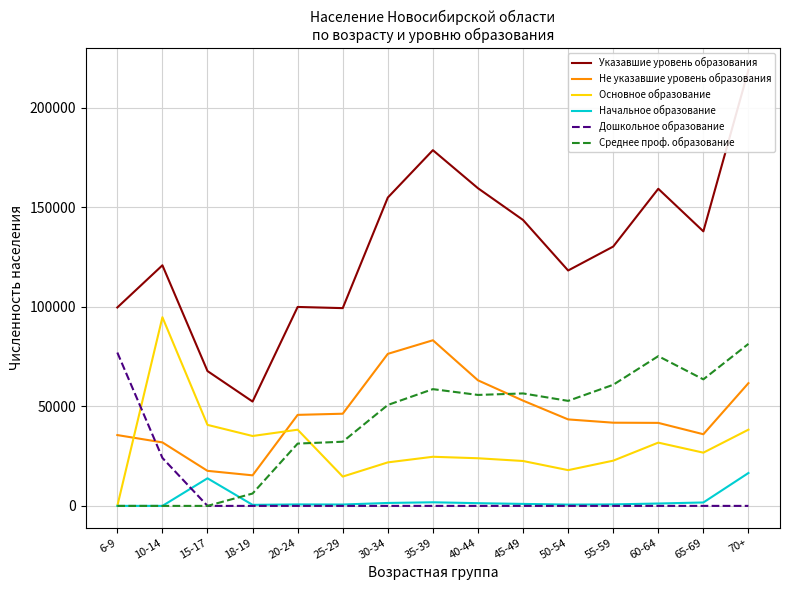

Is the value of Начальное образование at 60-64 greater than the value of Не указавшие уровень образования at 18-19?

No